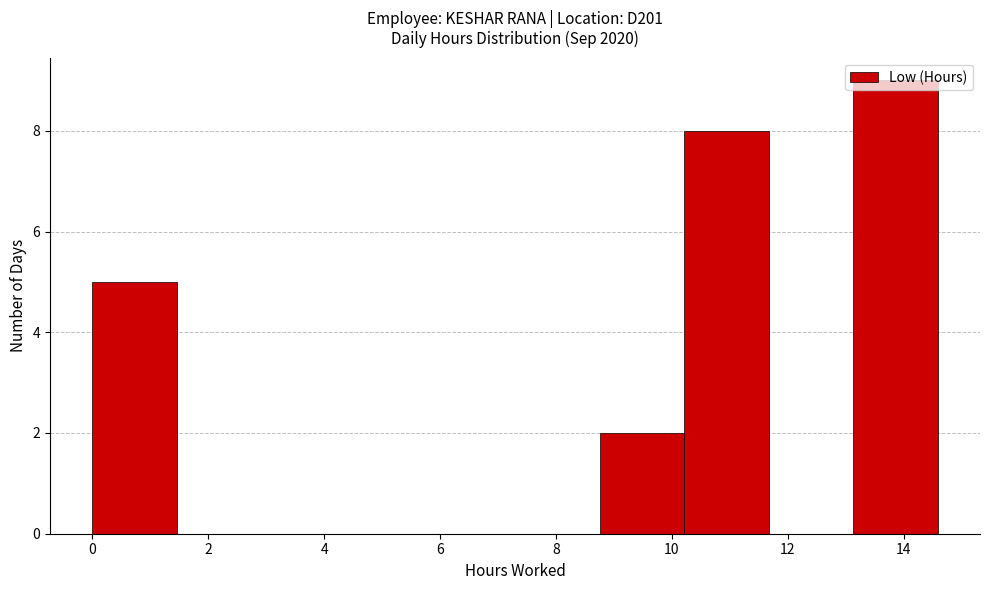

Reading left to right, list every bar in this chart as the range it spans on the x-axis followed by its height. Neither the bar edges nor the heights are printed on the chart, so give them approximately, as read against the axes.

0.0 to 1.4: 5
1.4 to 3.0: 0
3.0 to 4.4: 0
4.4 to 5.8: 0
5.8 to 7.2: 0
7.2 to 8.8: 0
8.8 to 10.2: 2
10.2 to 11.6: 8
11.6 to 13.2: 0
13.2 to 14.6: 9